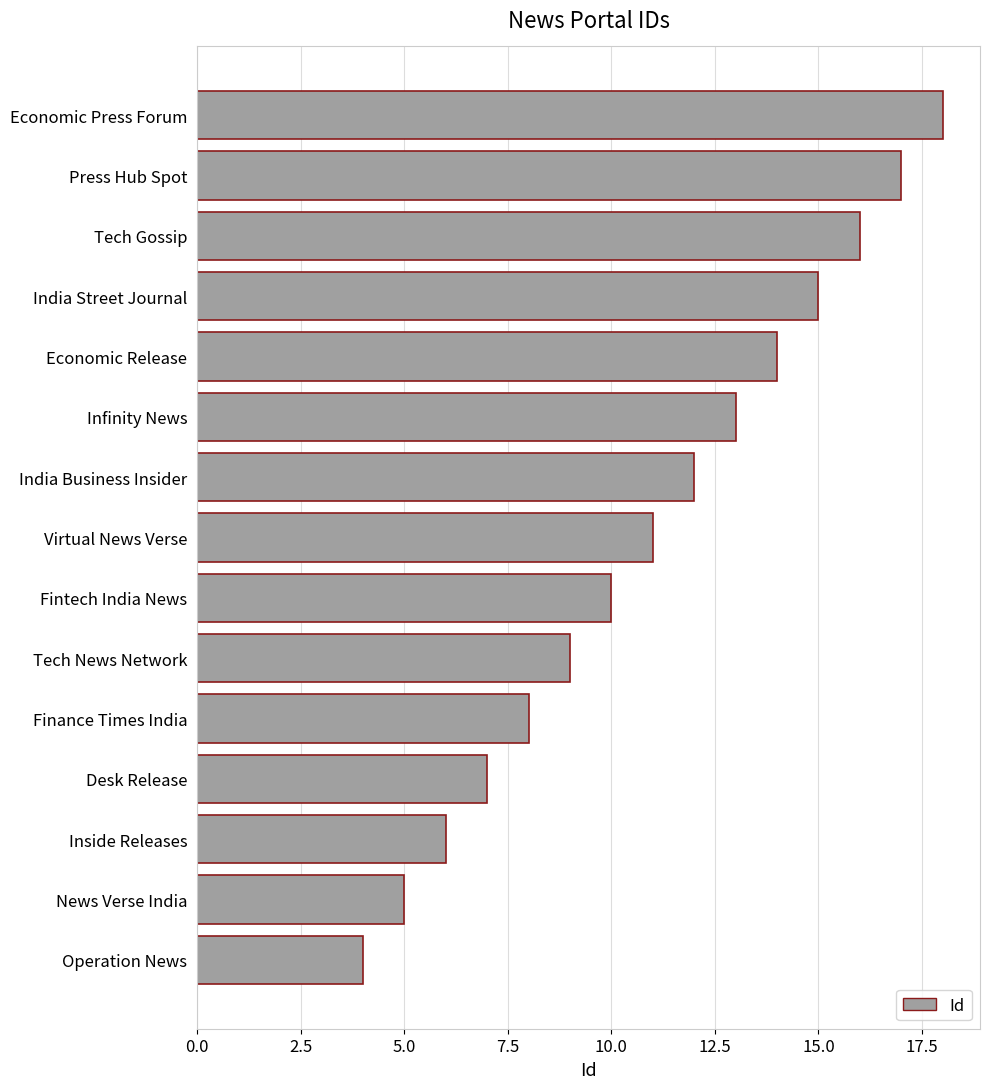

What value does the data have at Economic Release?

14